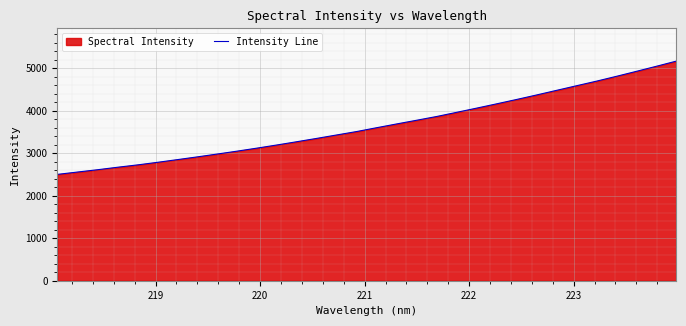

What is the minimum value shown in the chart?

2501.8